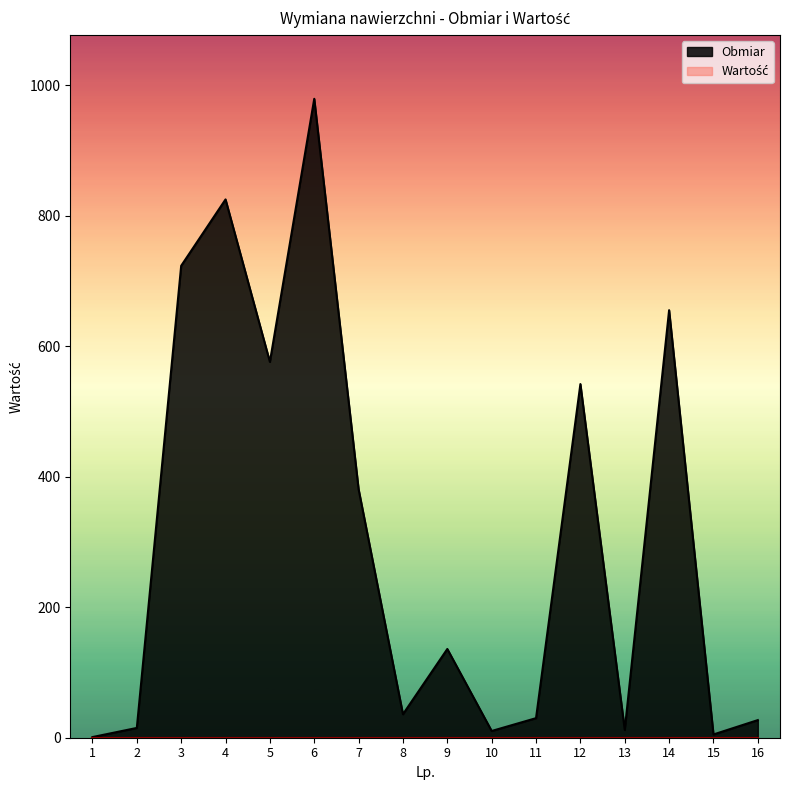

At which category does the data reach its first local peak?

4